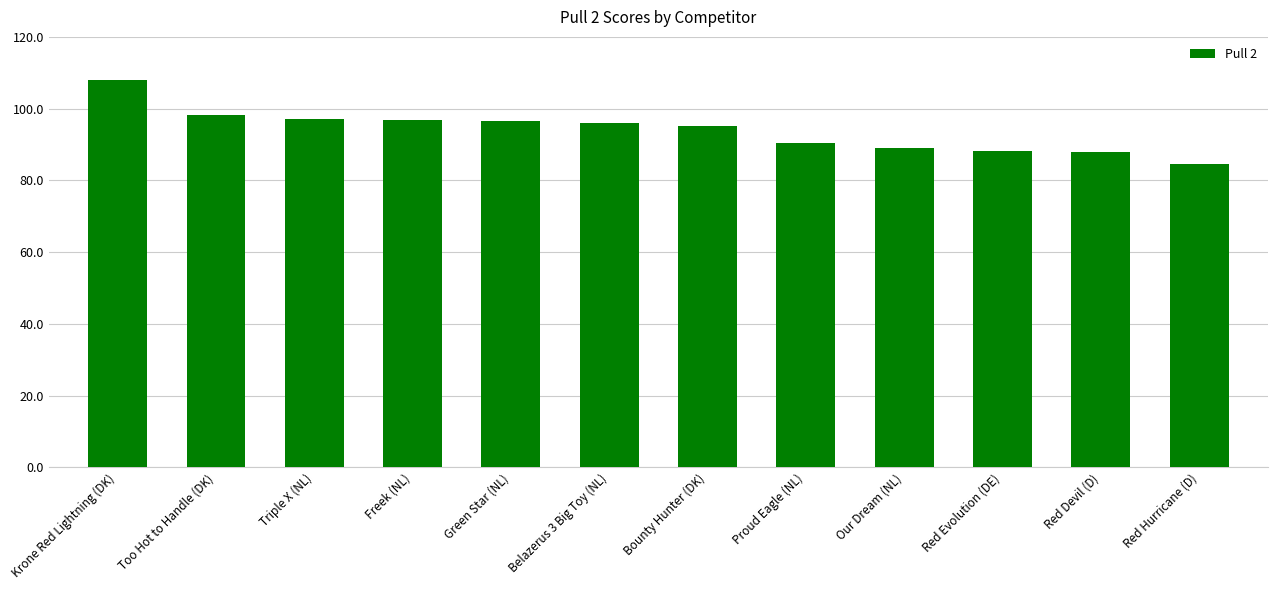

Count the number of categories in the chart.

12